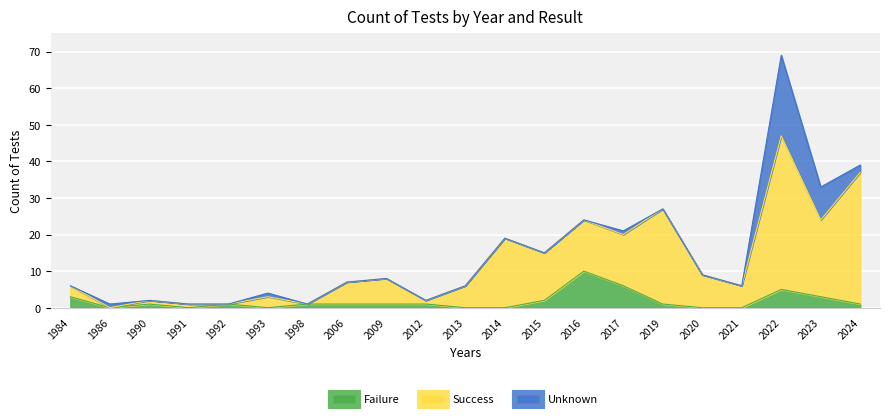

Between 1984 and 1998, which is larger?

1984